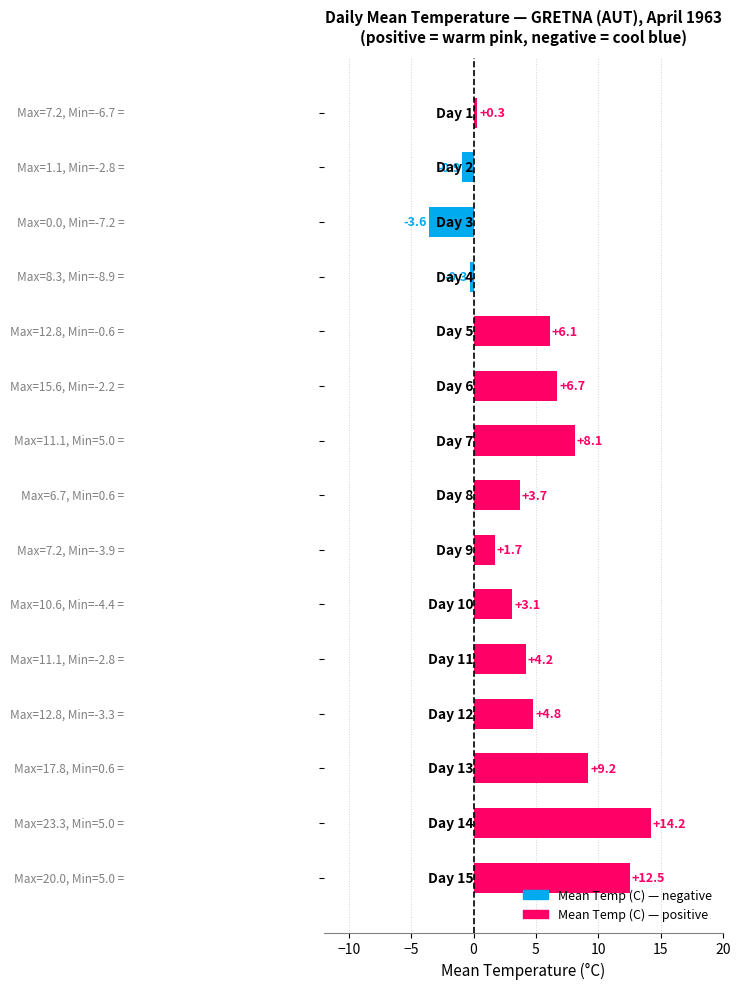

Reading top to bottom, transcribe all the data shown in this chart.

0.3	-0.9	-3.6	-0.3	6.1	6.7	8.1	3.7	1.7	3.1	4.2	4.8	9.2	14.2	12.5